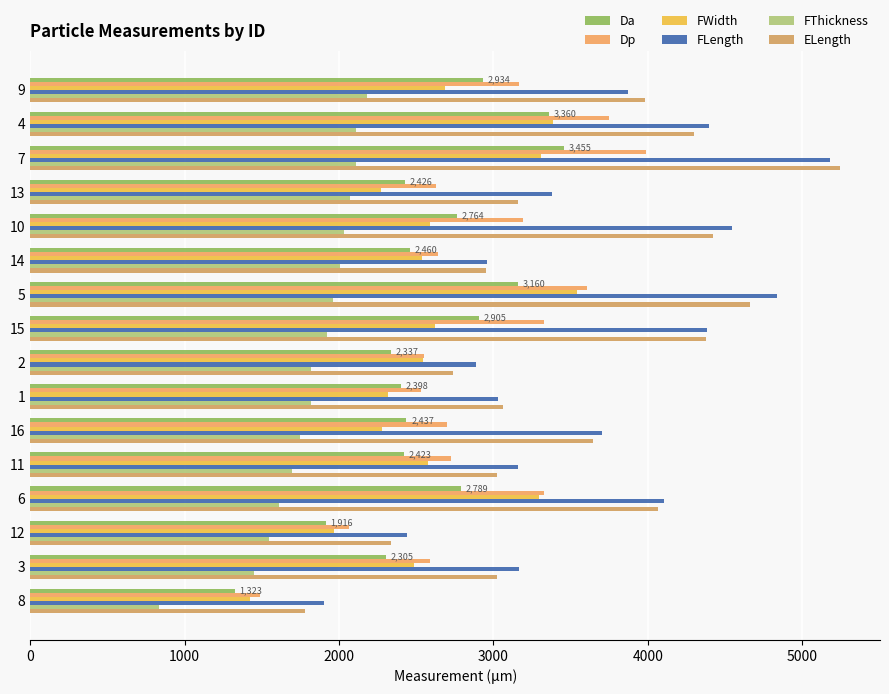

How many groups of bars are there?

16